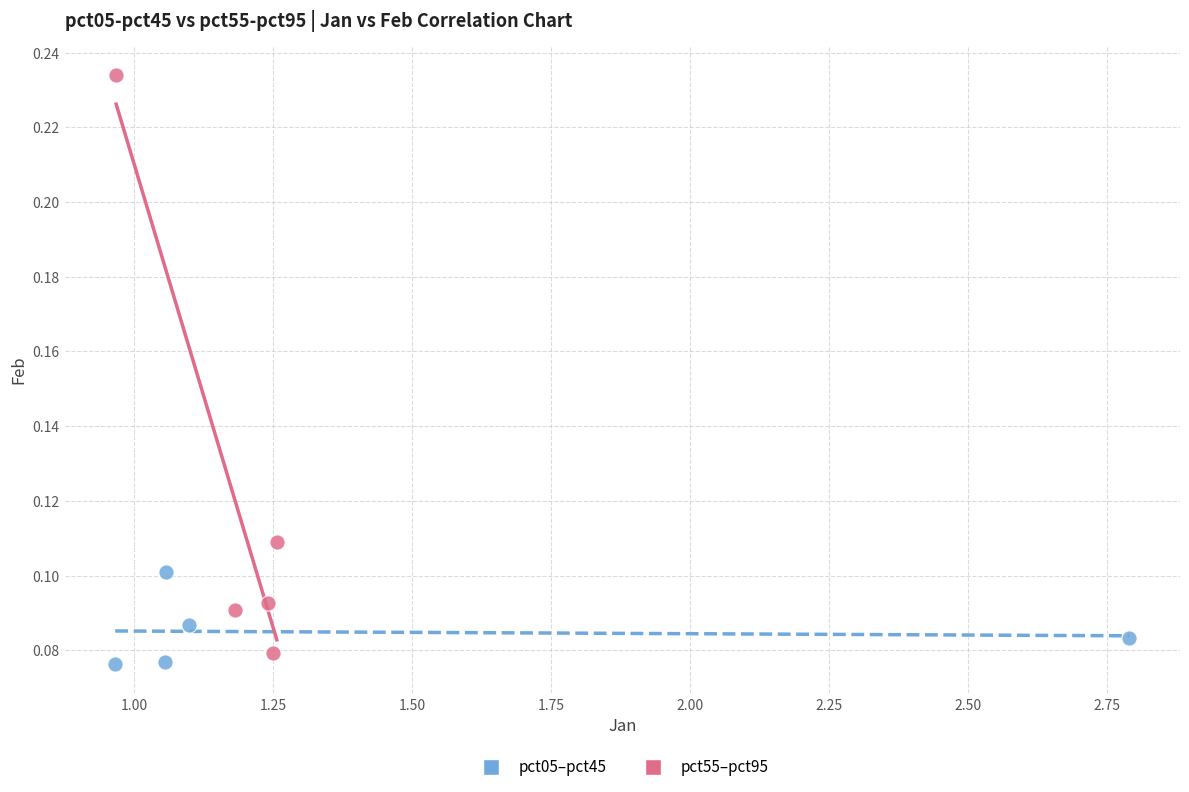

What are all the series names shown in the legend?

pct05–pct45, pct55–pct95